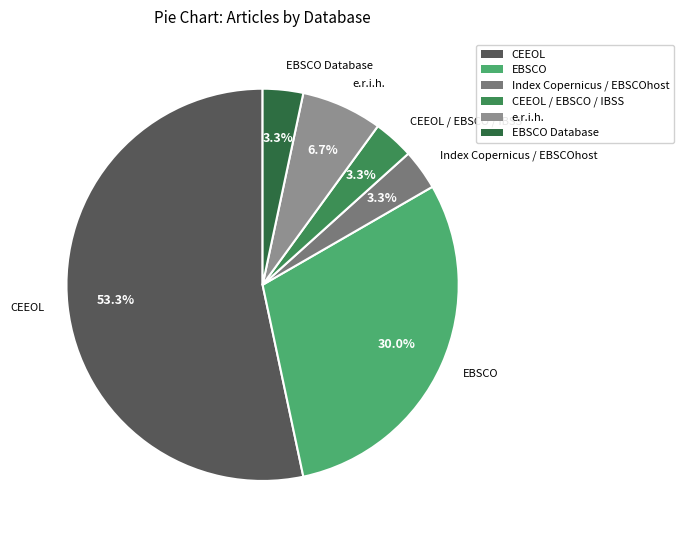

Combined, what portion of the pie is CEEOL and e.r.i.h.?

60.0%